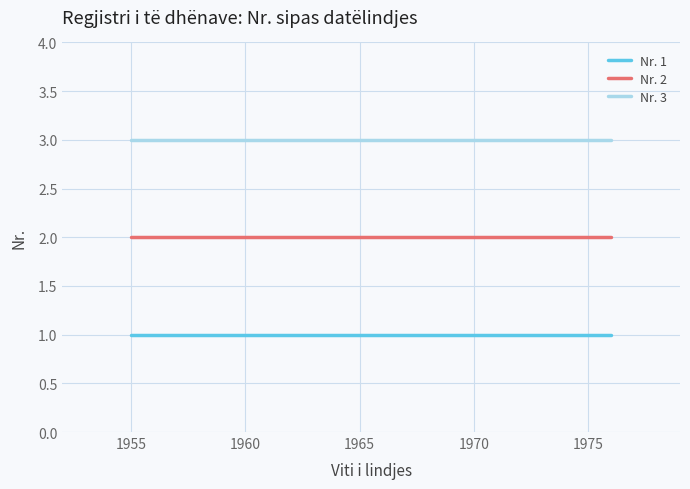

What is the greatest value displayed?

3